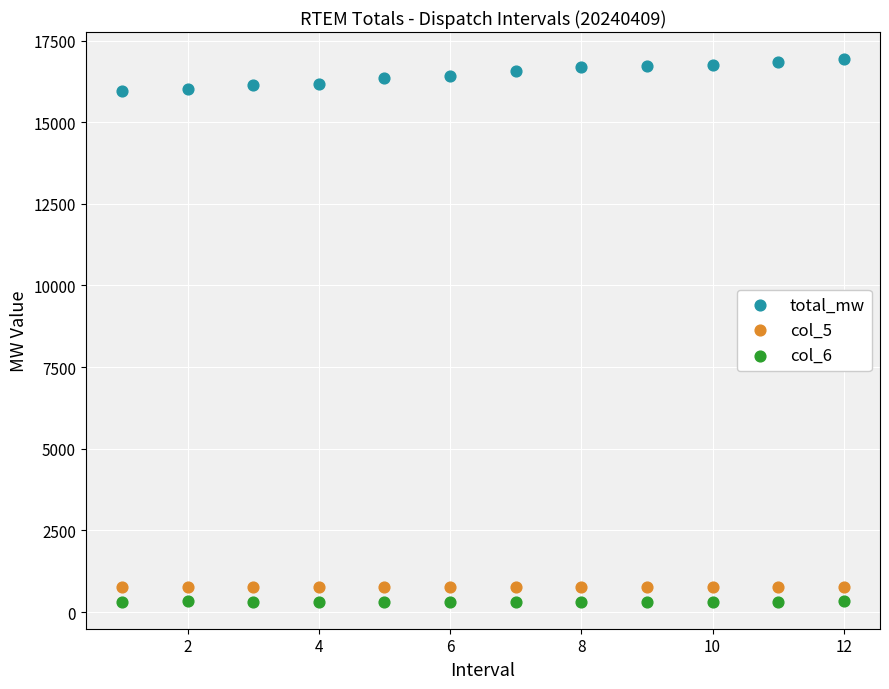

Across all data points, what is the range of Y values (max minus min)?

16611.2